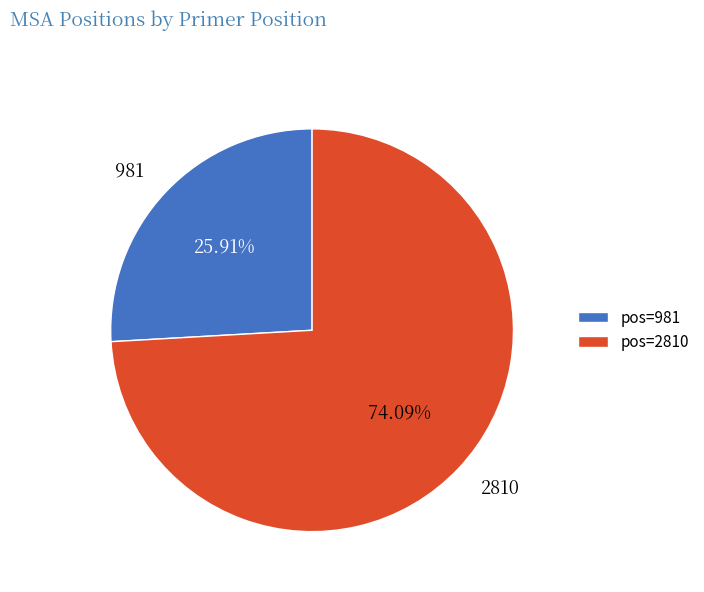

How much of the chart is everything except 981?

74.1%